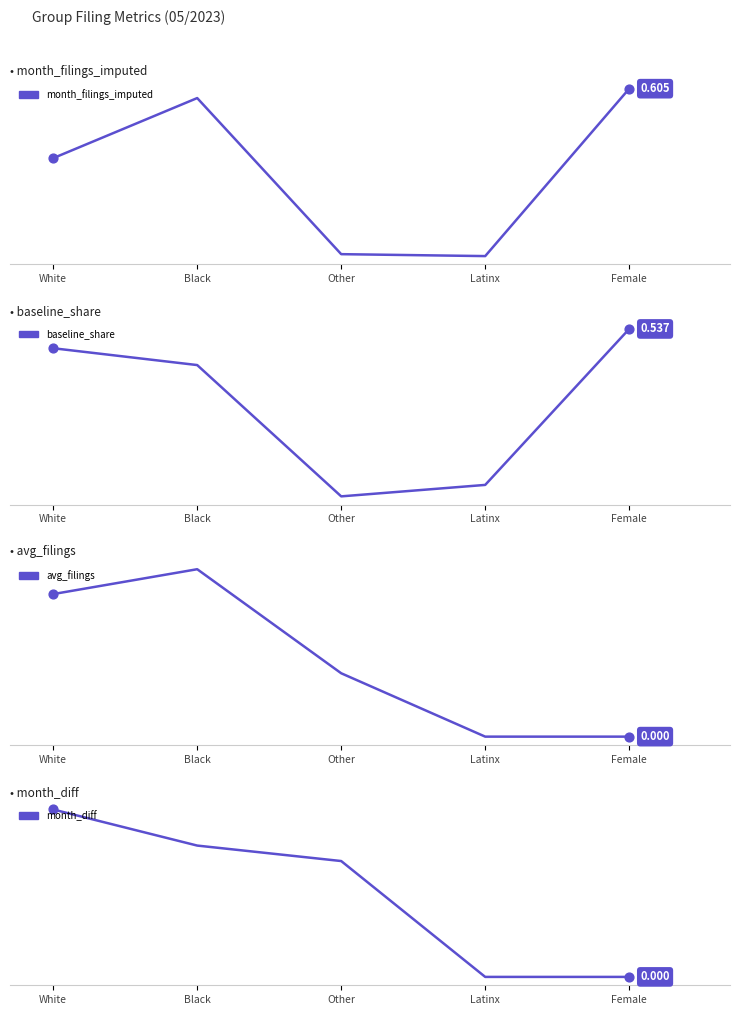

Which series has the largest total across all categories?

avg_filings